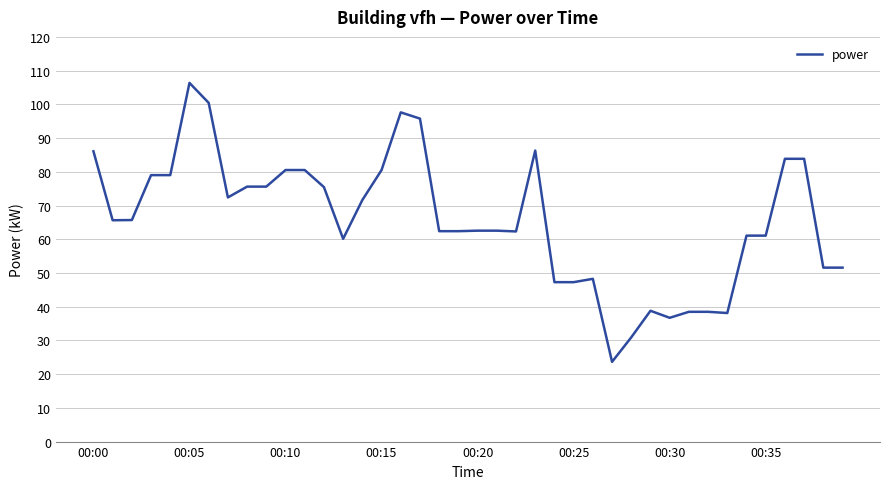

What is the difference between the maximum and minimum values?

82.7